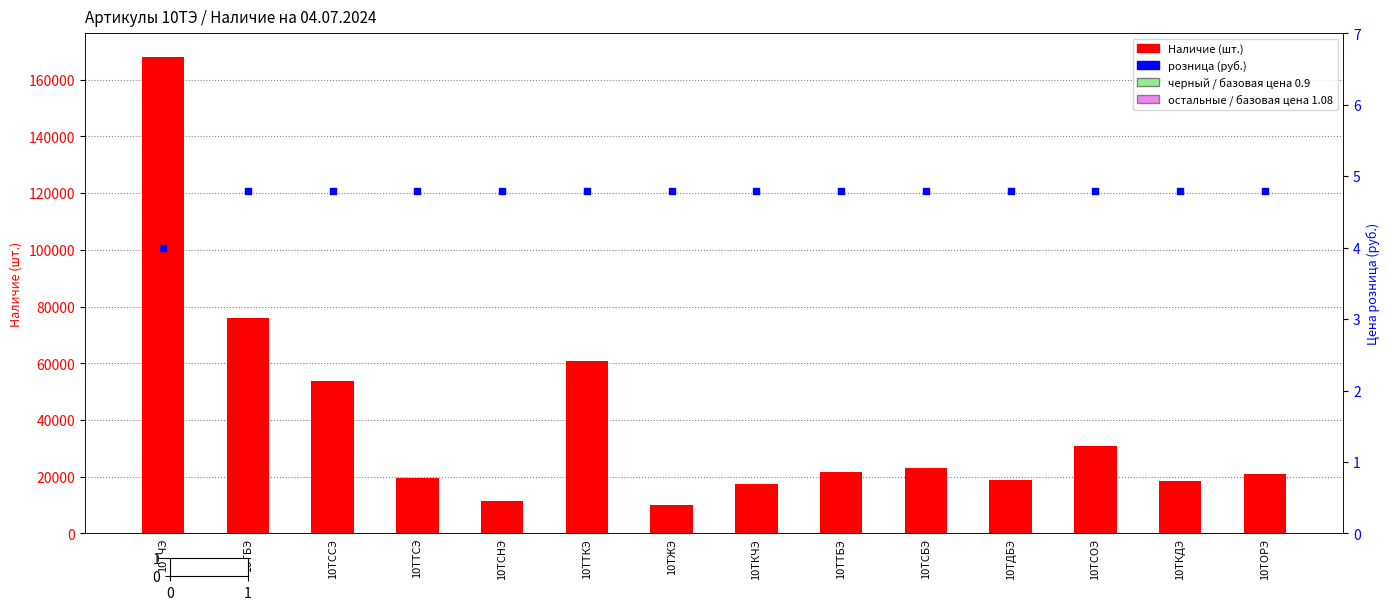

At how many categories does at least one series exceed 156700?

1